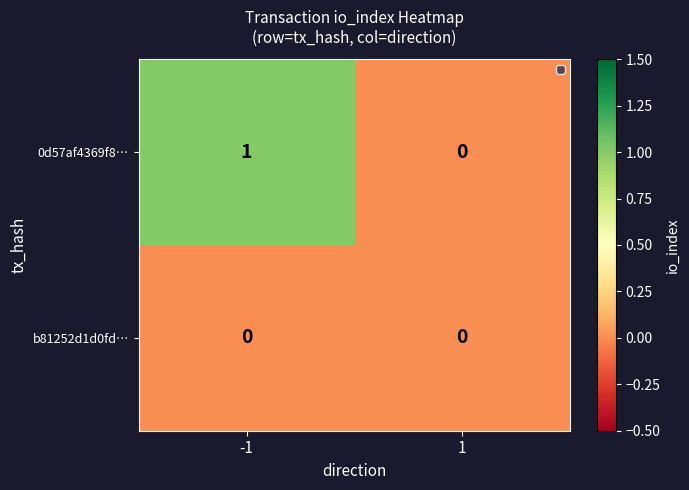

Which series has the largest range (max minus min)?

0d57af4369f8…